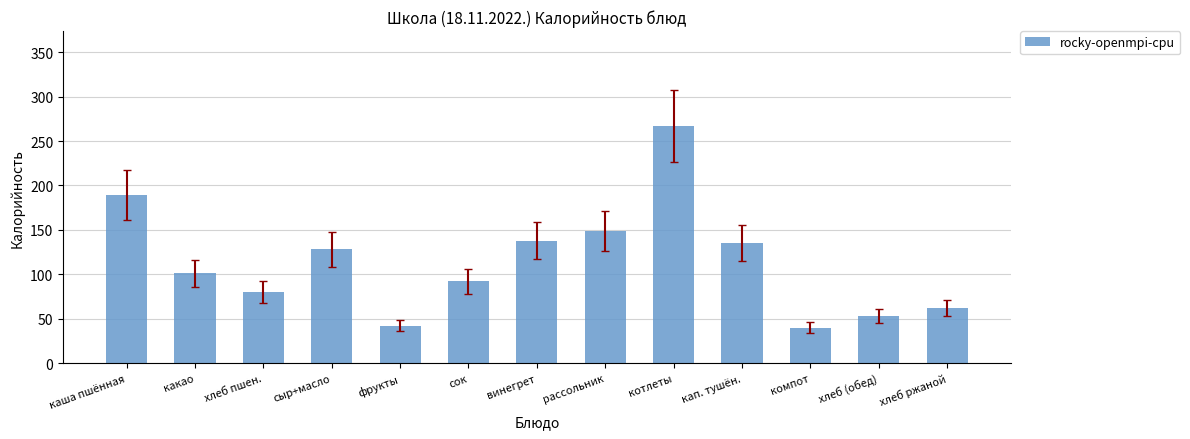

Approximately how many times larger is the value at рассольник compared to хлеб пшен.?

1.9